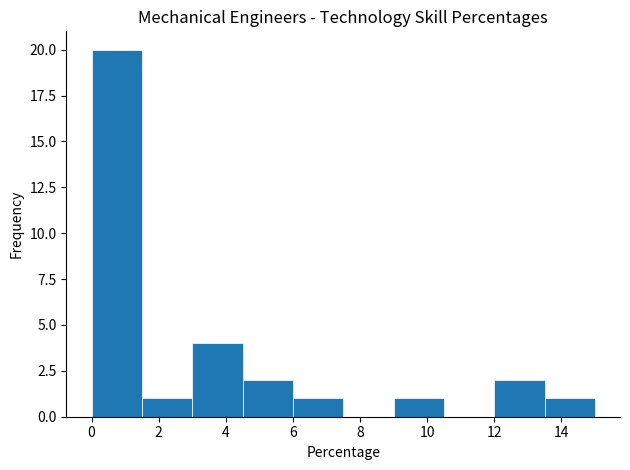

Over which range of the x-axis is the bar tallest?

0.0 to 1.5